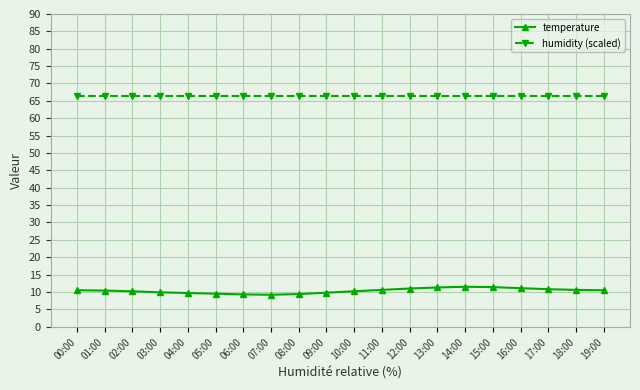

The value of humidity (scaled) at 16:00 is 91.6. True or false?

False